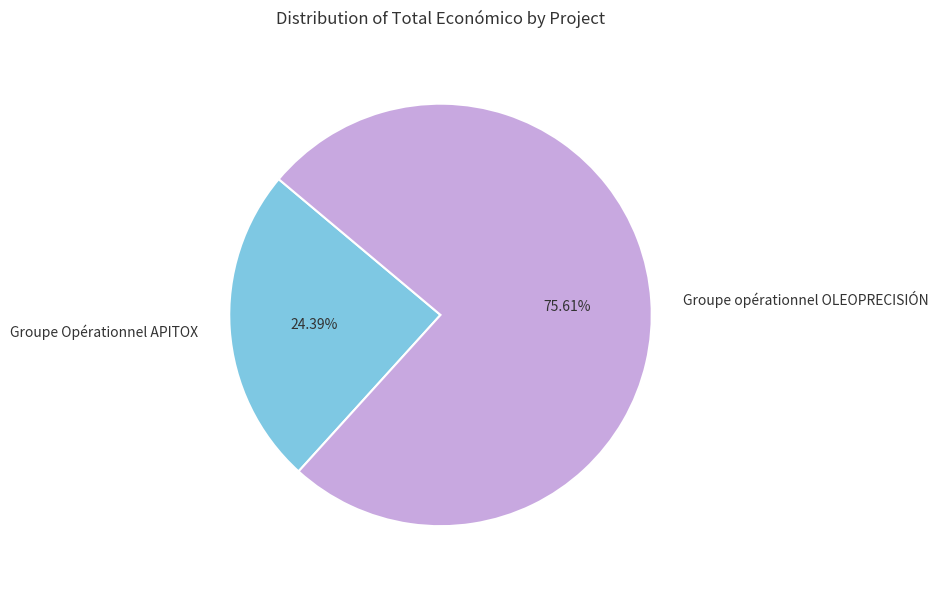

Which category has the smallest portion of the pie?

Groupe Opérationnel APITOX